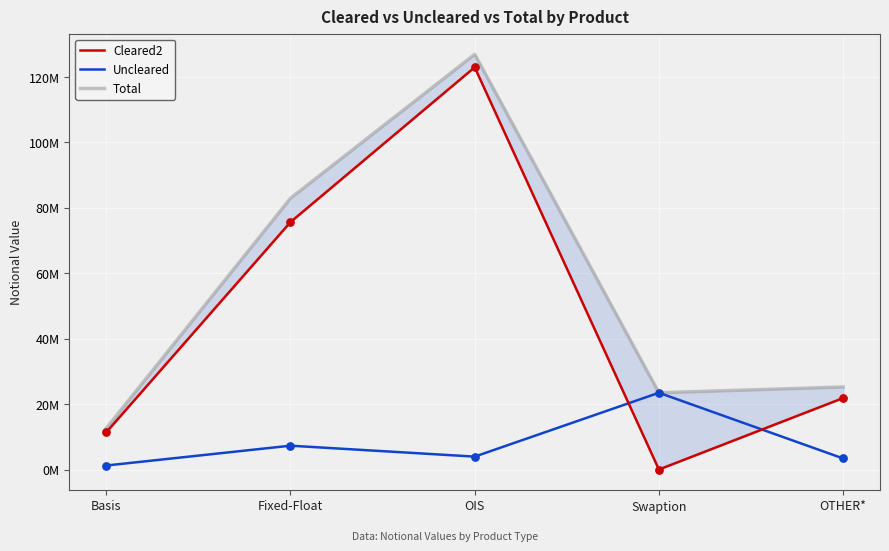

Which series has the largest Y range (max minus min)?

Cleared2